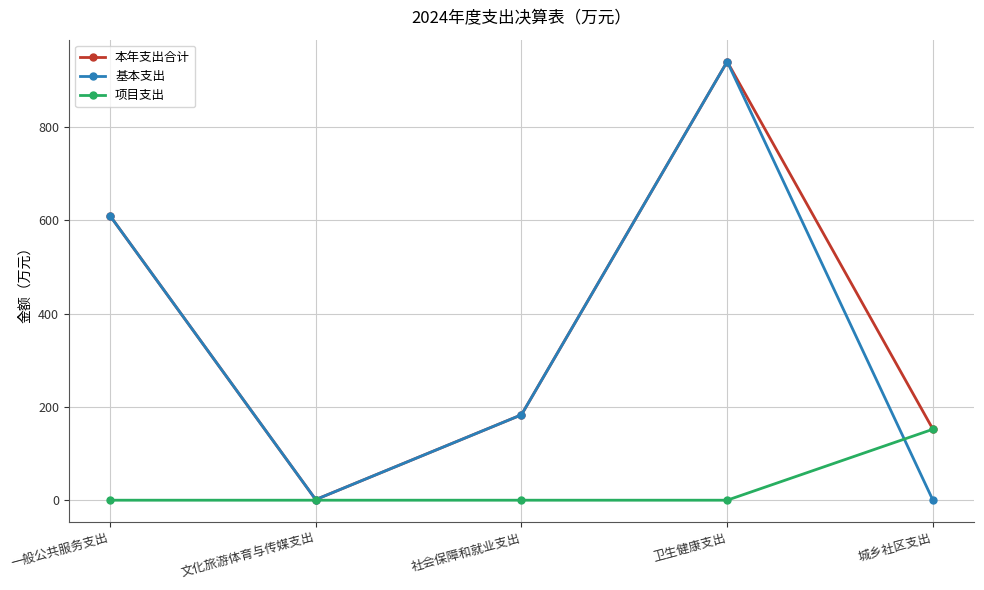

How many data points does each series have?

5